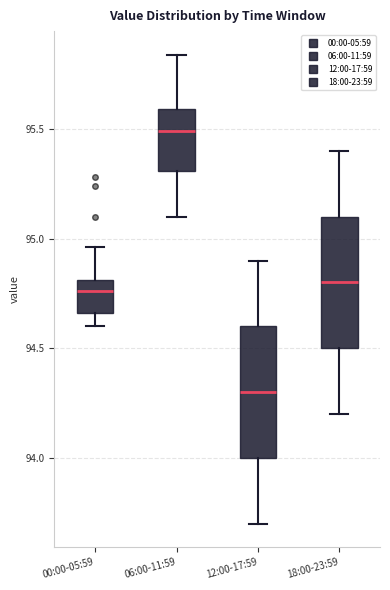

Where is the upper edge of the box for 12:00-17:59 on the y-axis? The values are not printed on the chart, so give them approximately, as read against the axis.

94.60